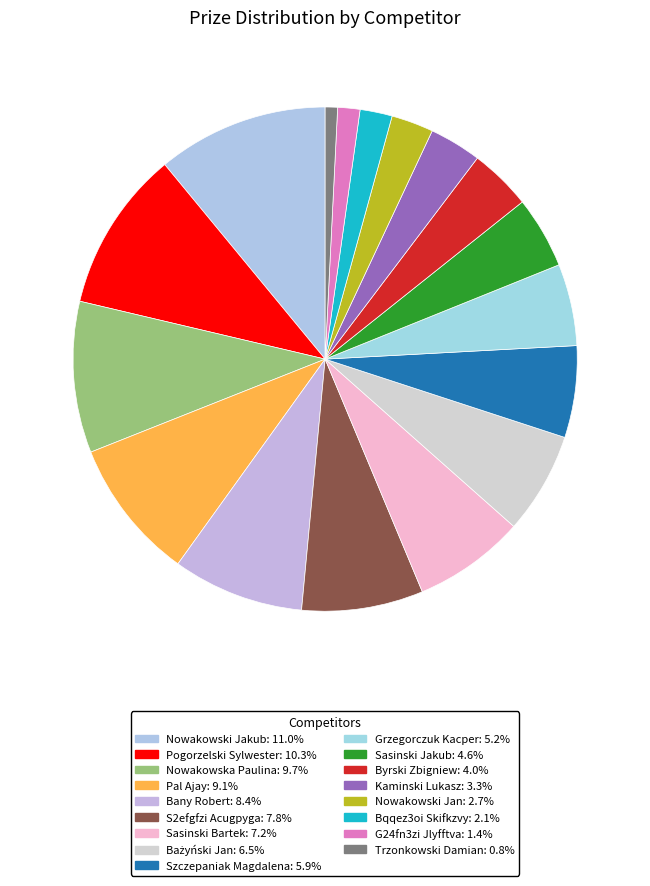

What is the ratio of the value at Szczepaniak Magdalena to the value at Nowakowski Jan?

2.2